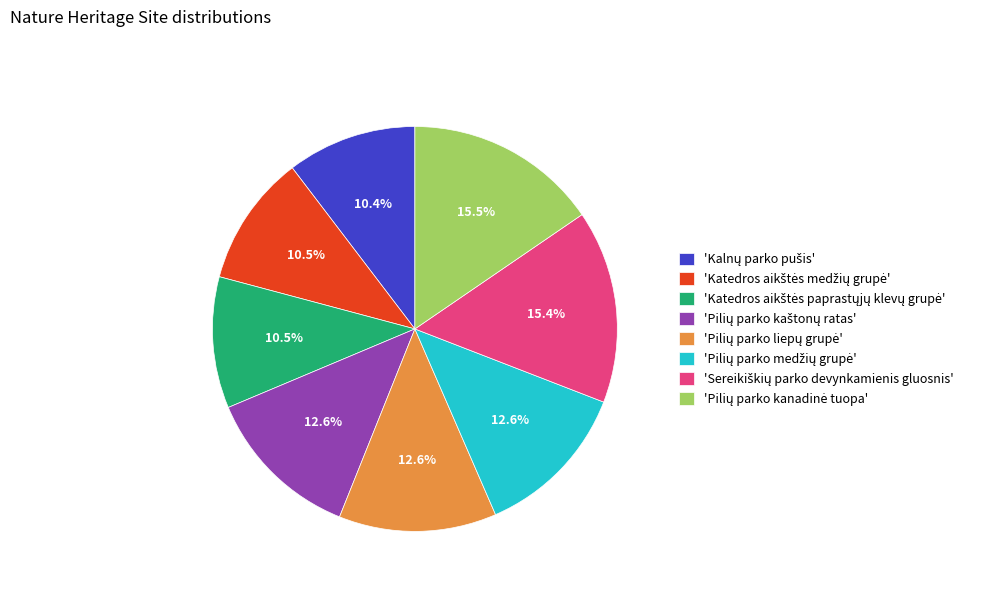

Does any single category account for the majority?

No